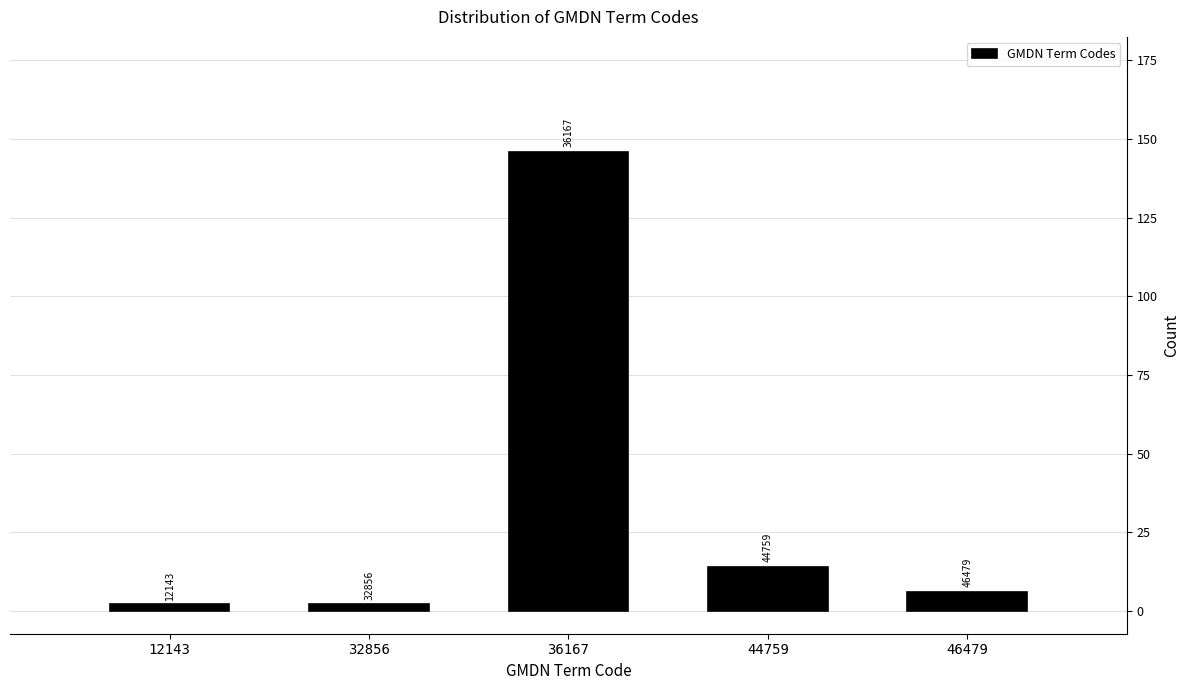

Does the chart contain any negative values?

No